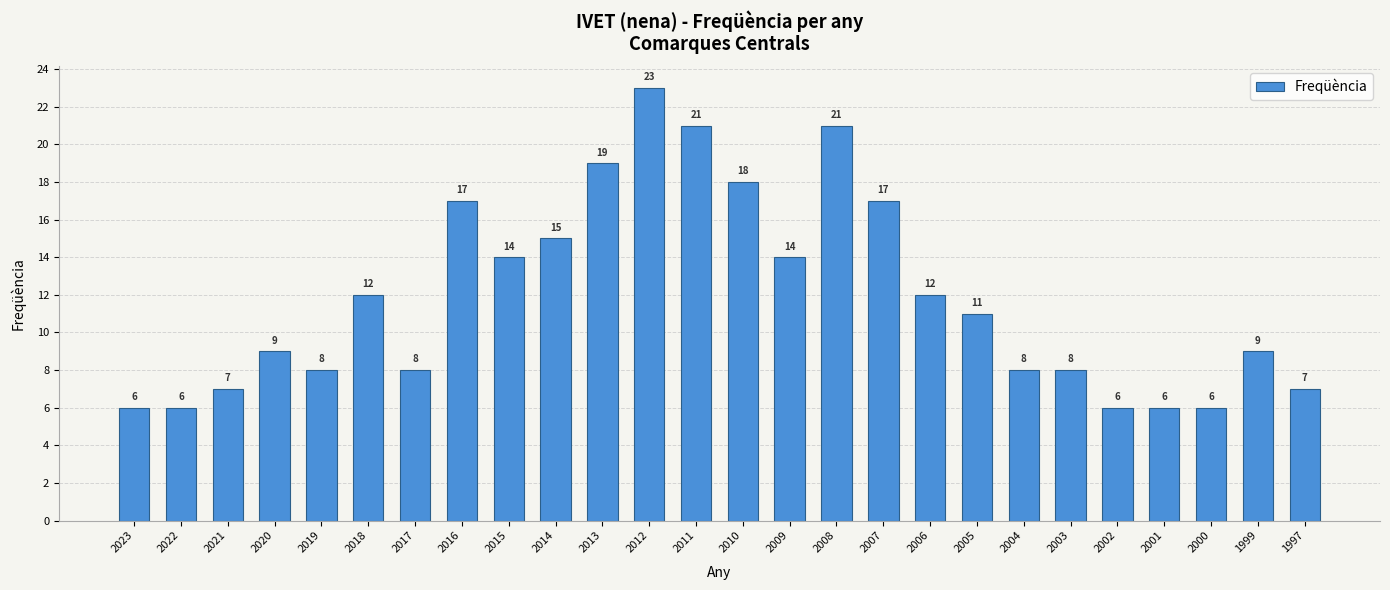

What is the ratio of the value at 1997 to the value at 2009?

0.5